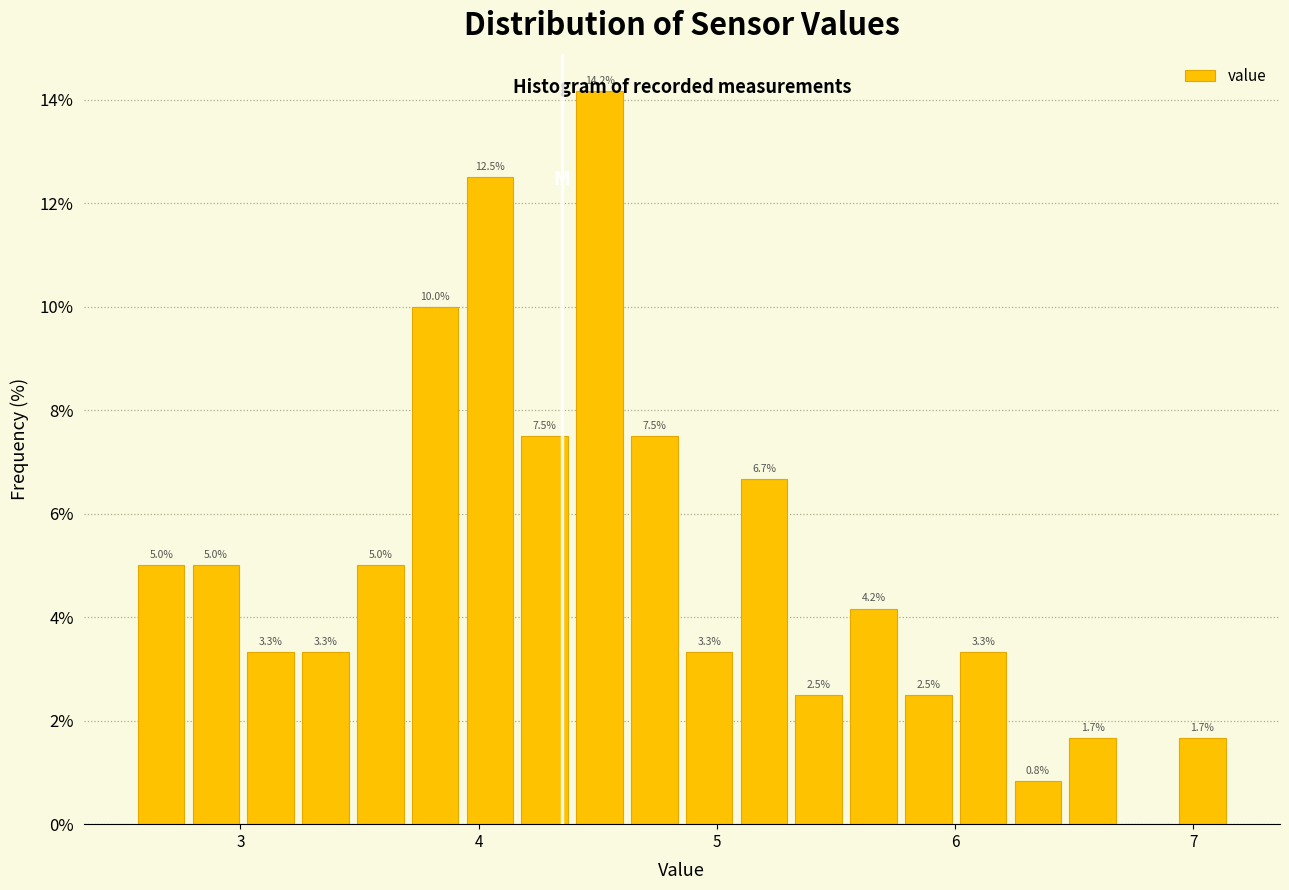

Around what value on the x-axis is the tallest bar? Give the approximate position of its centre, as read against the axis.

4.5